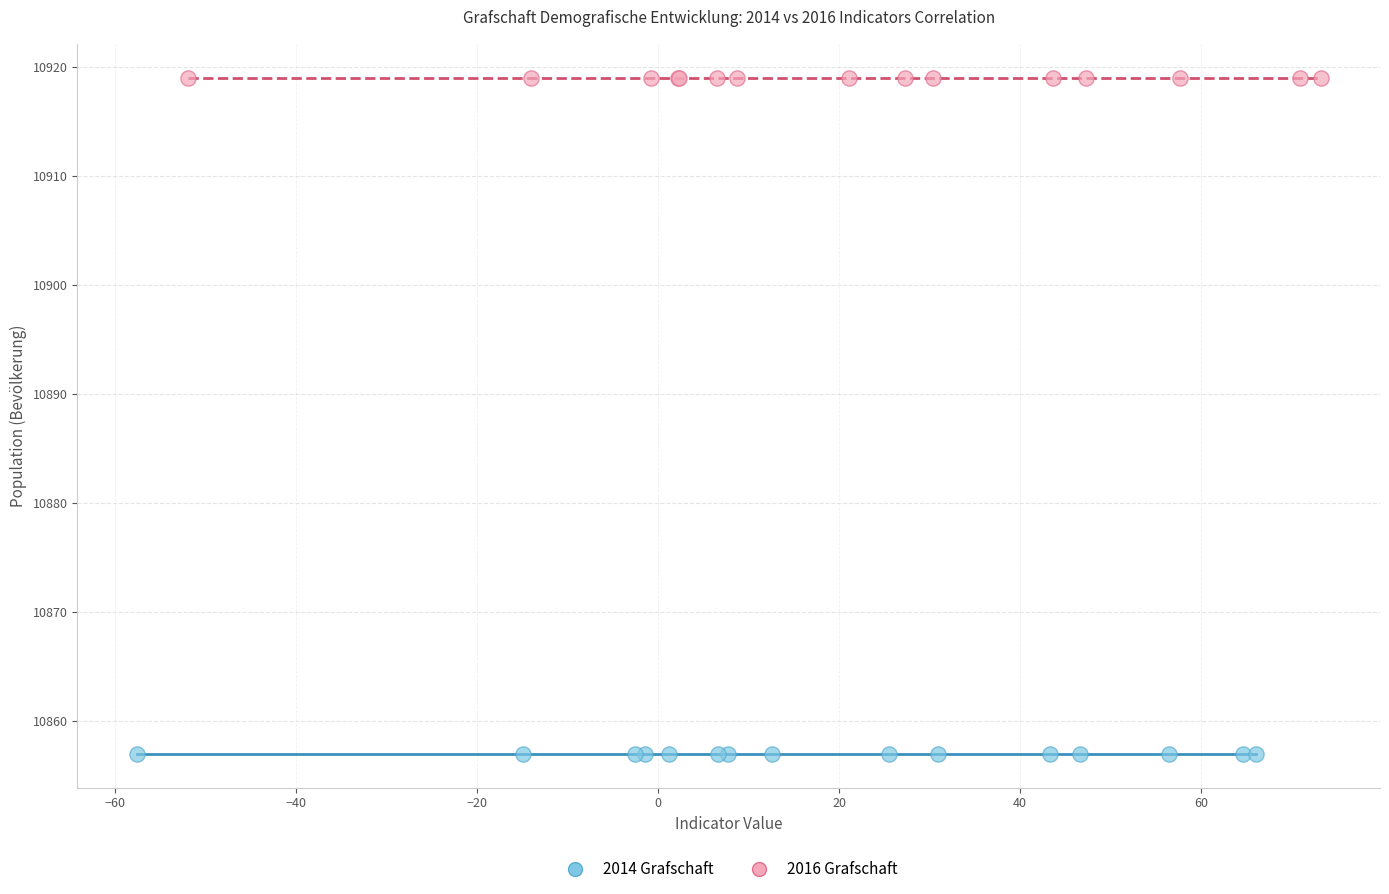

Which series reaches the maximum Y coordinate?

2016 Grafschaft